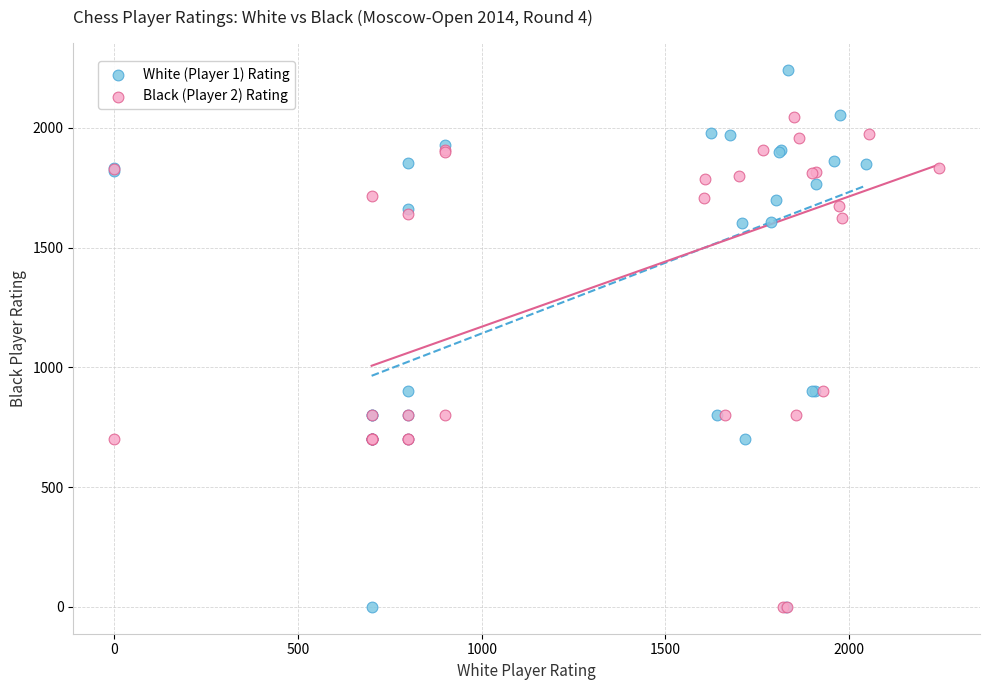

Which series has the largest Y range (max minus min)?

White (Player 1) Rating